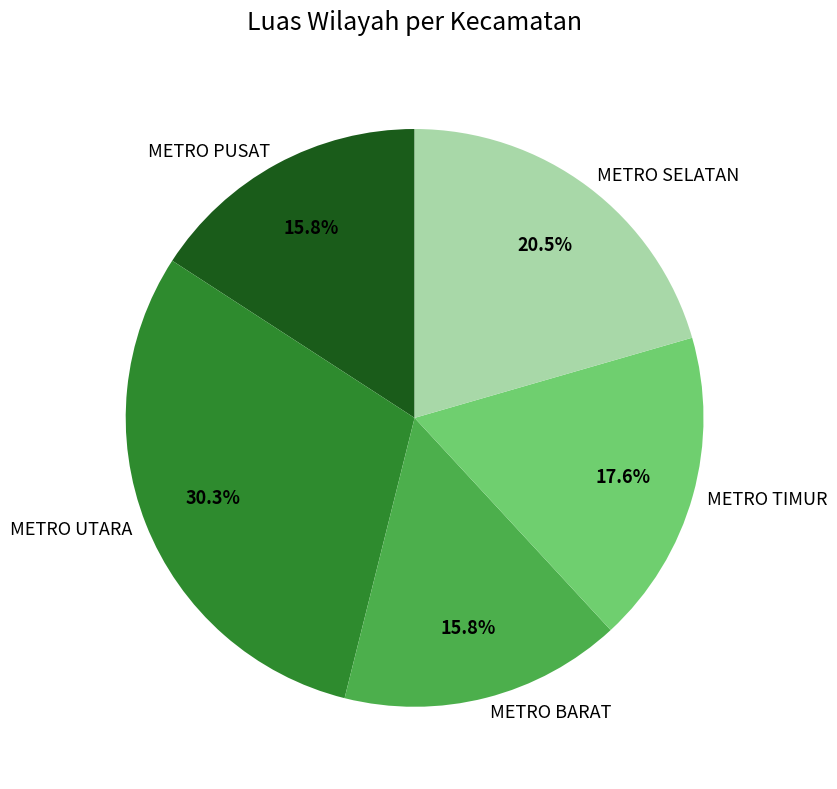

The METRO BARAT slice represents 16% of the pie. True or false?

True